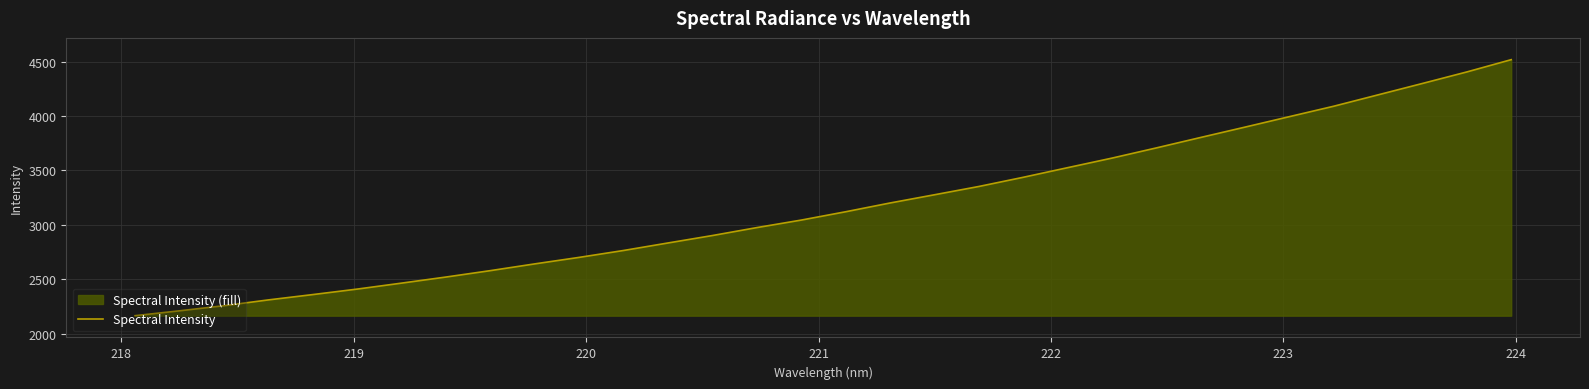

What is the greatest value displayed?

4517.1